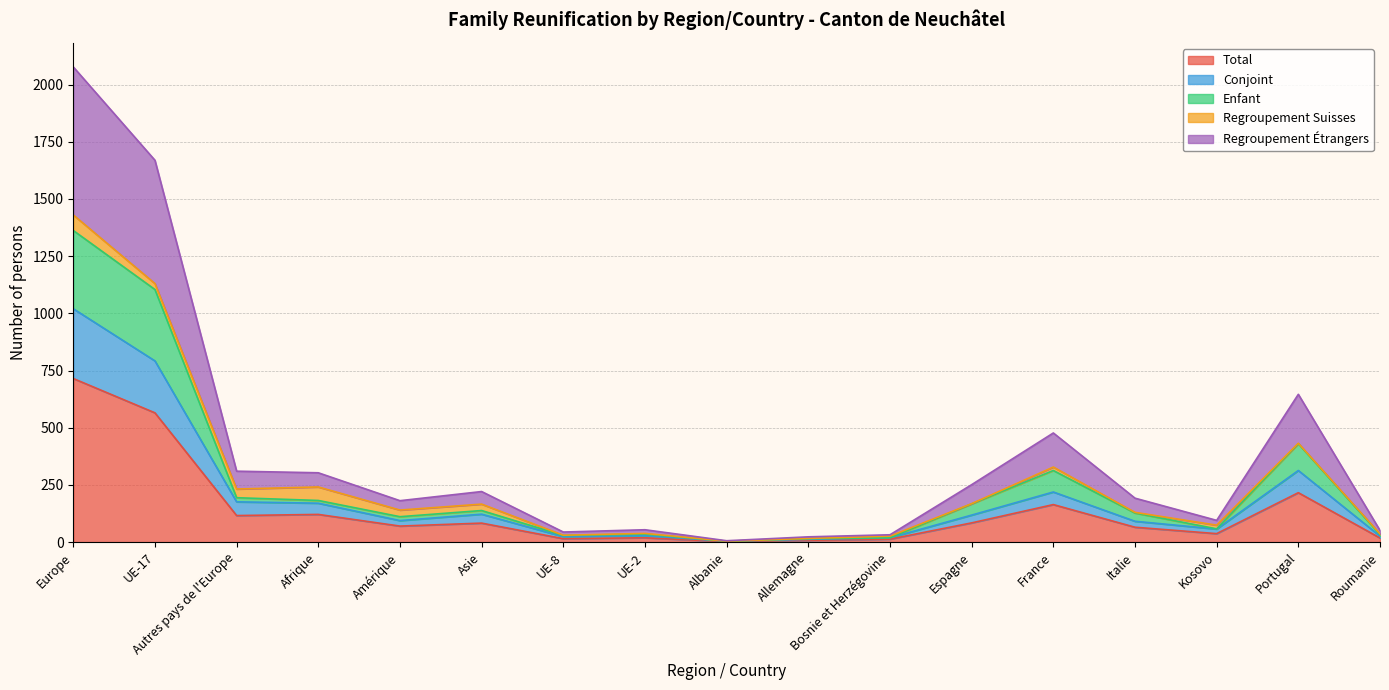

Does the chart display data point markers on the line(s)?

No